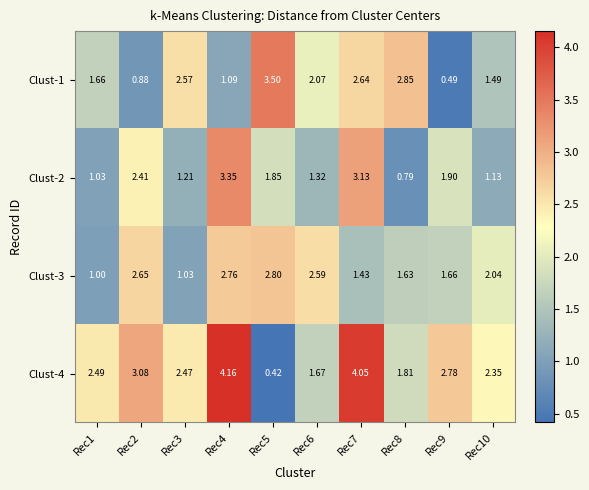

Which has a higher value, Rec4 or Rec9?

Rec4